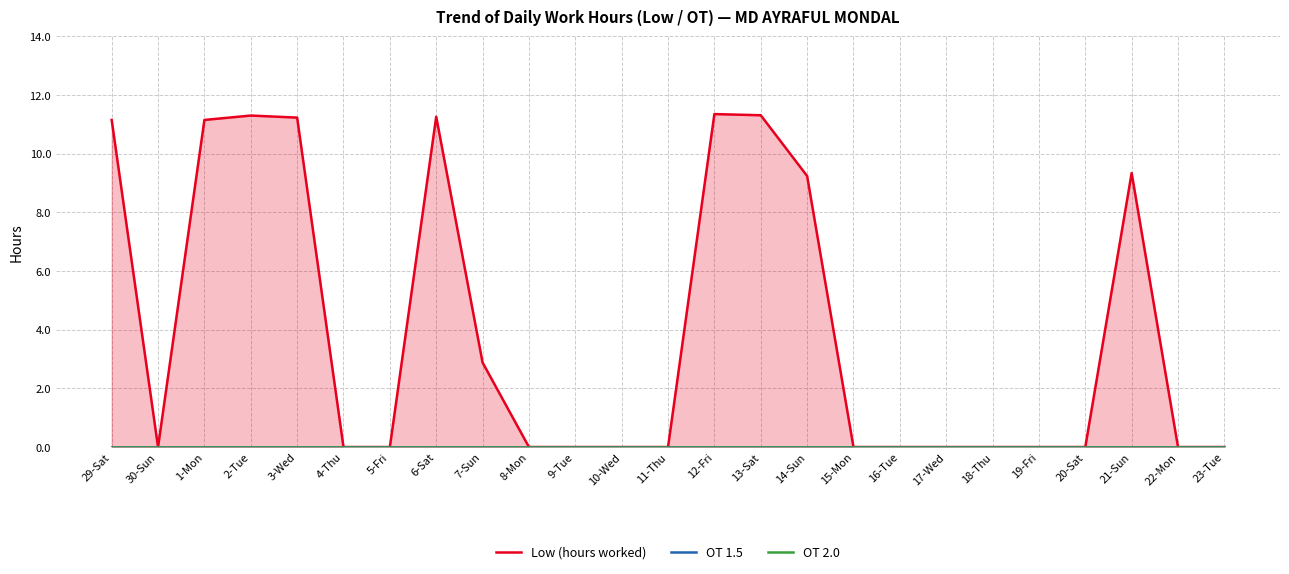

The value of Low (hours worked) at 23-Tue is -7.8. True or false?

False